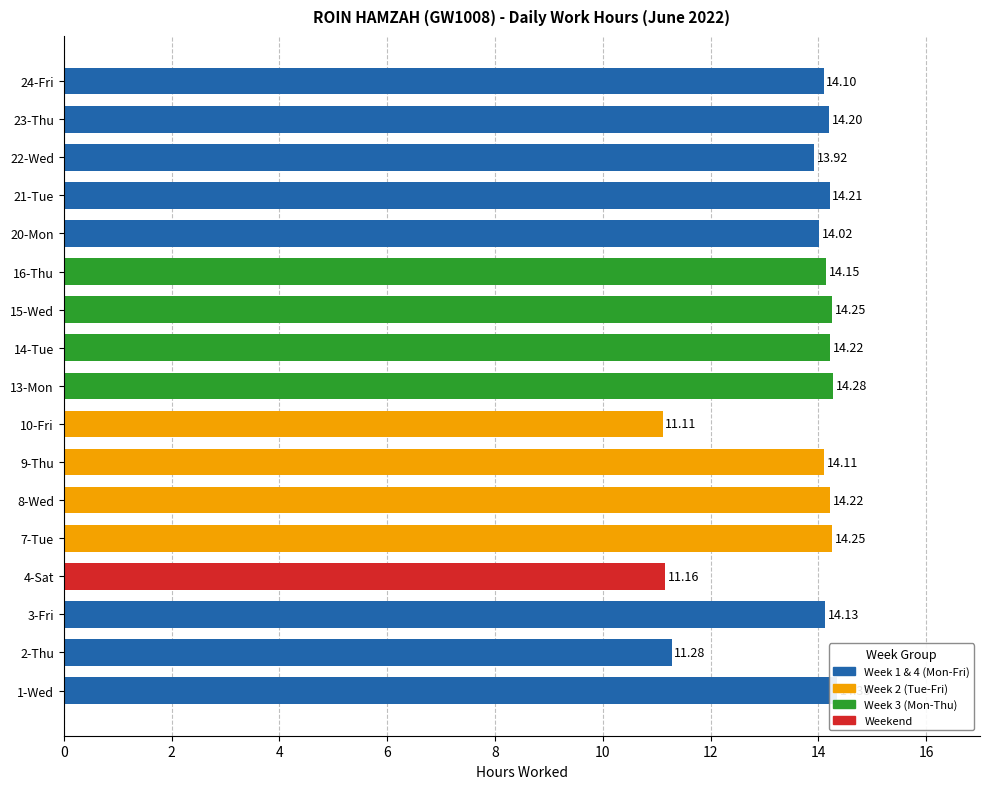

The chart shows a value of 7.6 at 8-Wed. True or false?

False